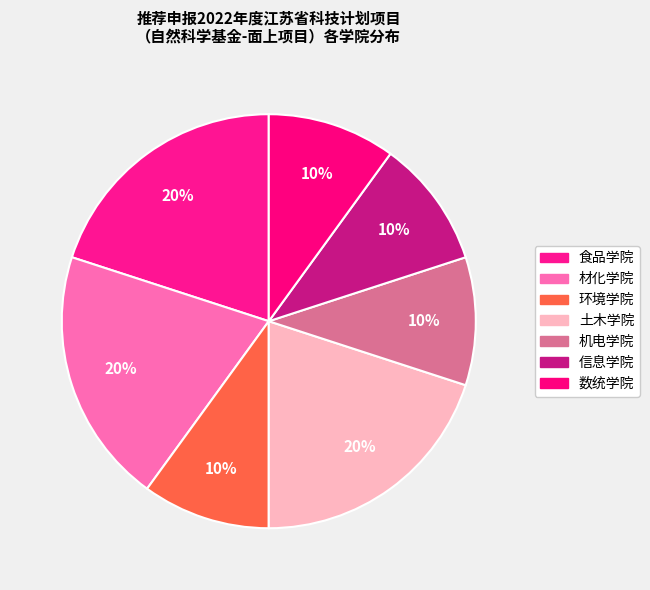

Which category has the smallest portion of the pie?

环境学院